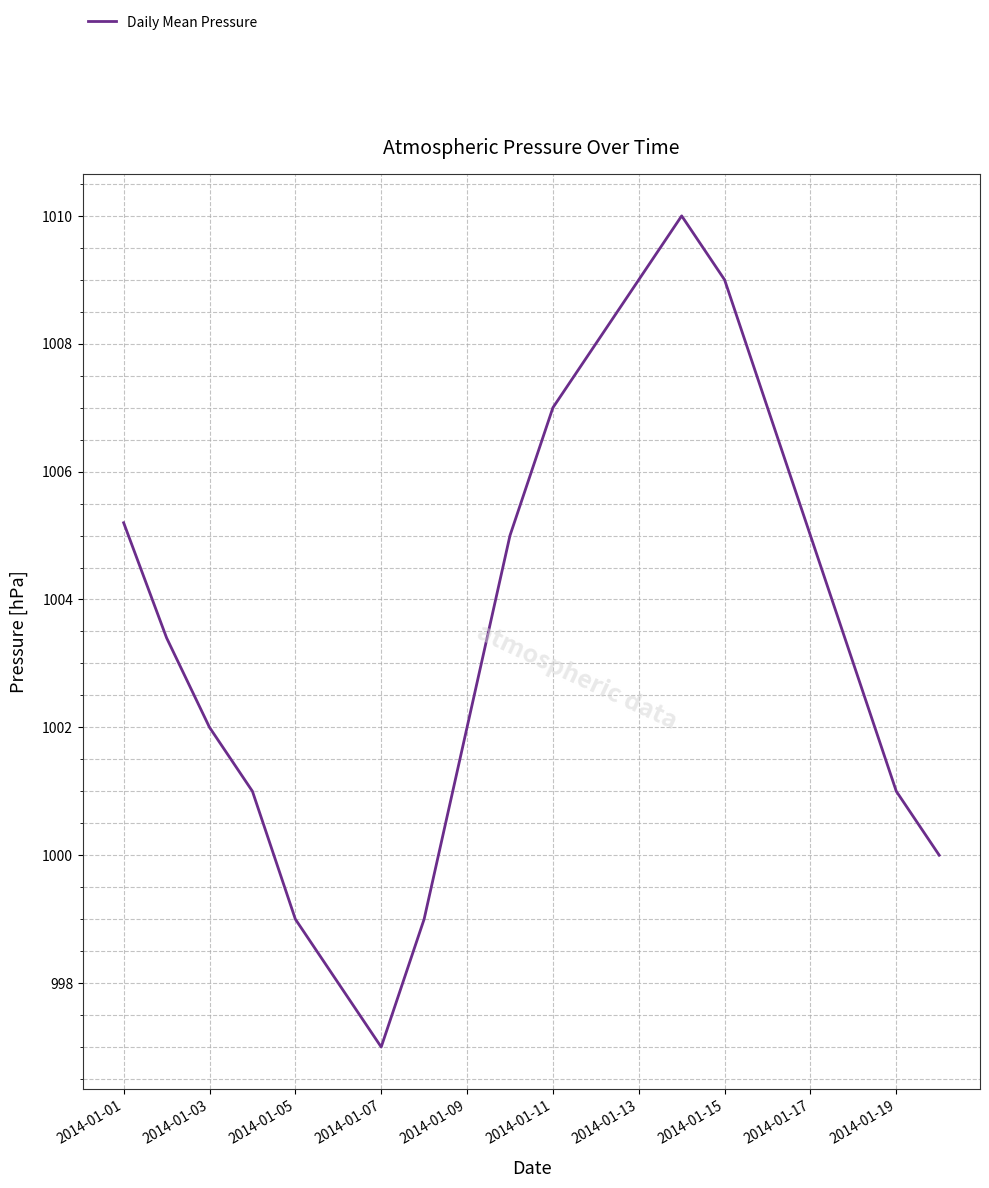

What is the maximum value shown in the chart?

1010.0